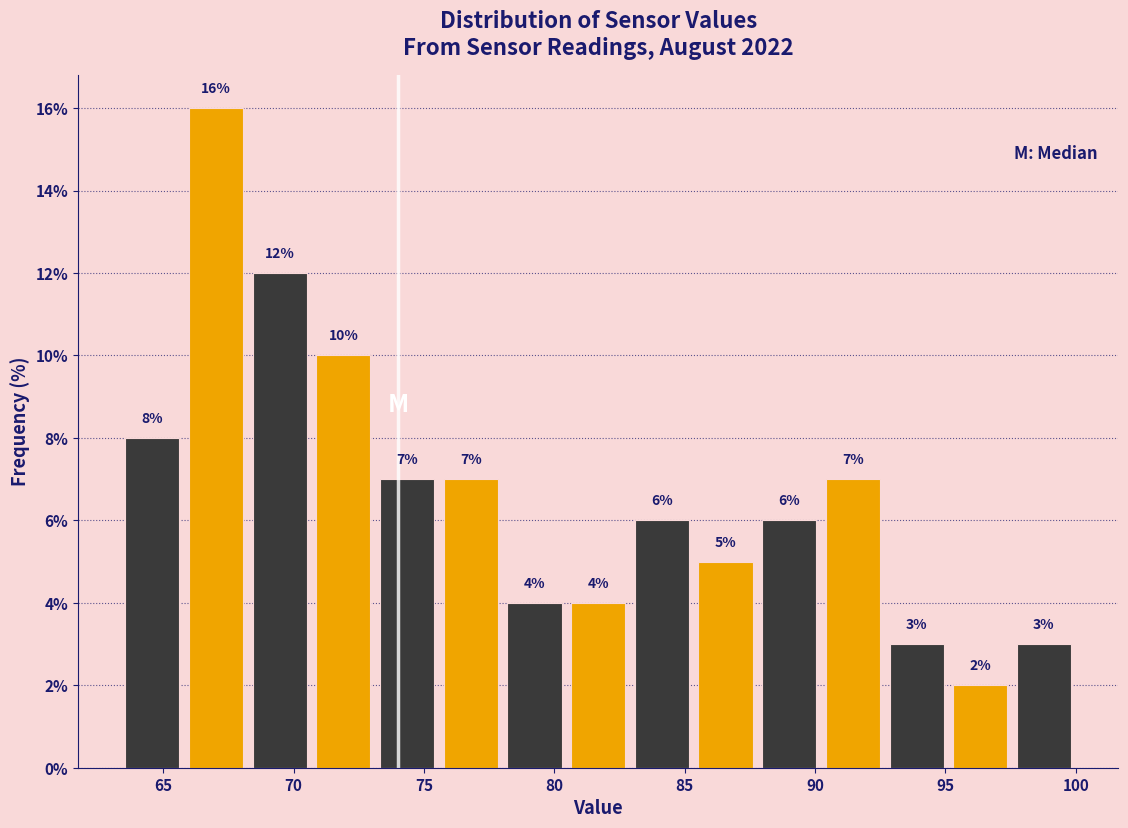

How tall is the bar that spans 80.5 to 83.0 on the x-axis? The bar edges are not printed on the chart, so give them approximately, as read against the axis.

4